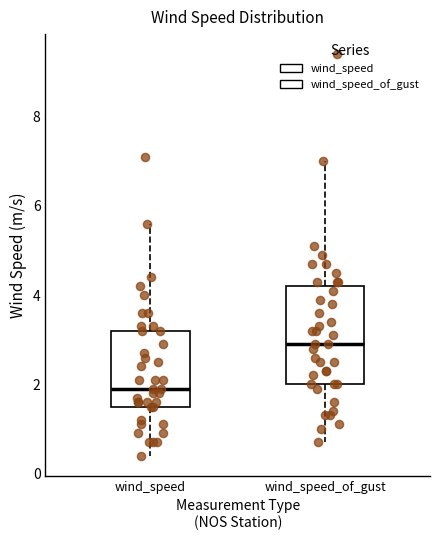

Reading left to right, transcribe this box plot: for each box, give where its median line is, the range the box spans, and where its two whiskers end, as read against the y-axis. The values are not printed on the chart, so give them approximately, as read against the axis.

wind_speed: median 2.0, box 1.6 to 3.2, whiskers 0.4 to 5.6
wind_speed_of_gust: median 3.0, box 2.0 to 4.2, whiskers 0.8 to 7.0